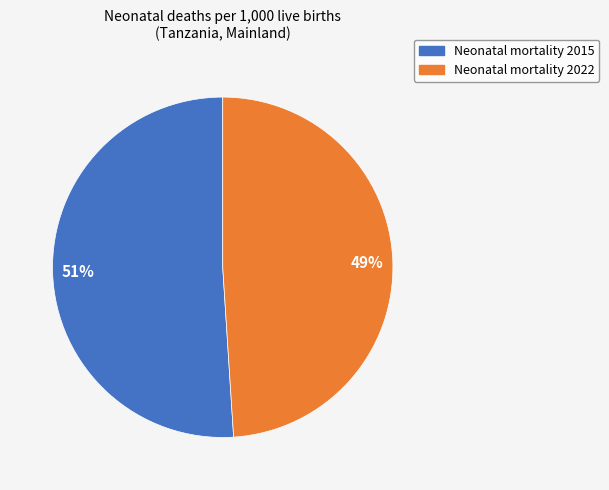

To the nearest percent, what is the difference between the largest and smallest slice percentages?

2%